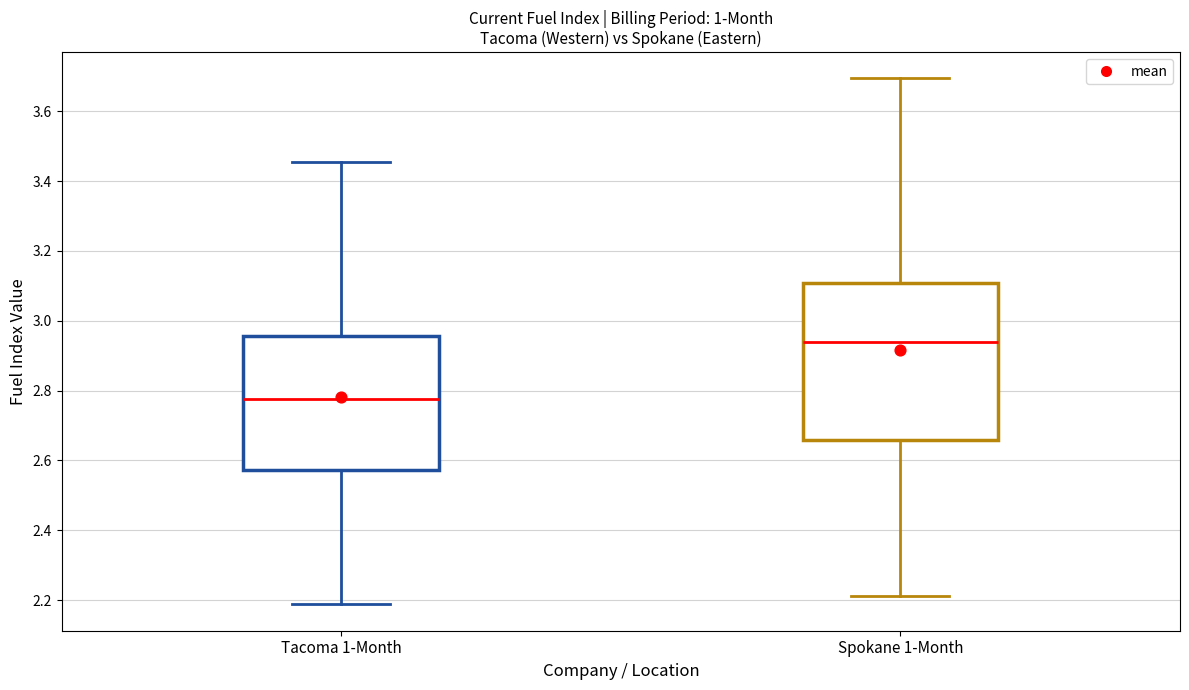

Which box is the tallest, from its lower edge to its upper edge?

Spokane 1-Month